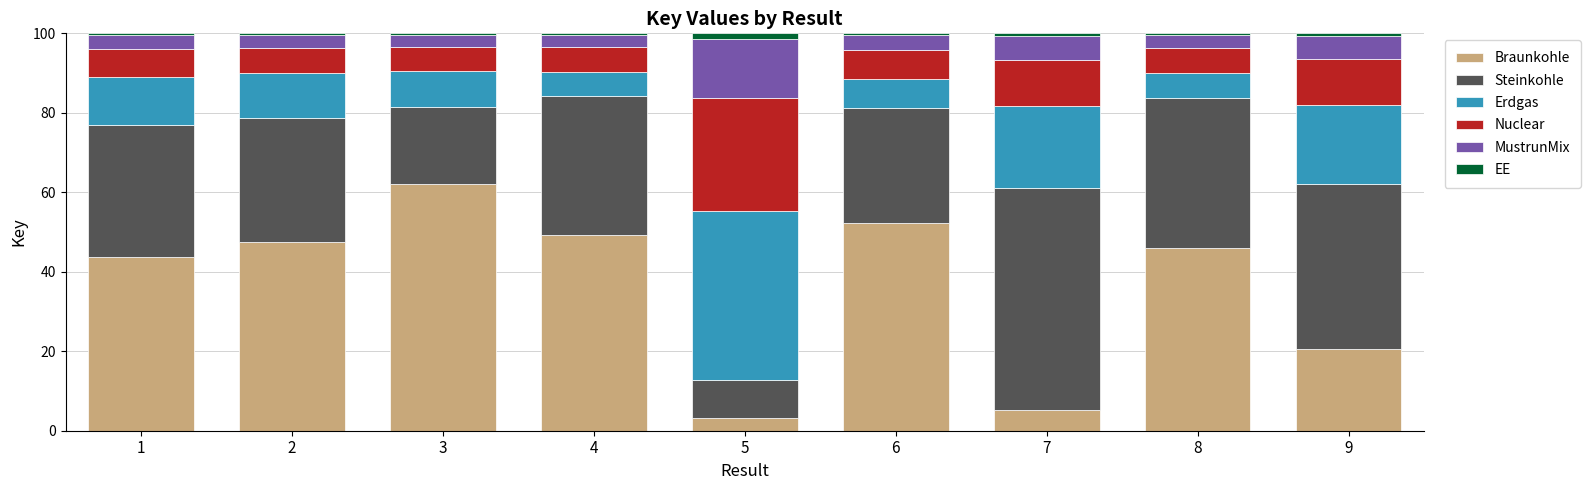

What is the highest value of the Braunkohle series?

62.1